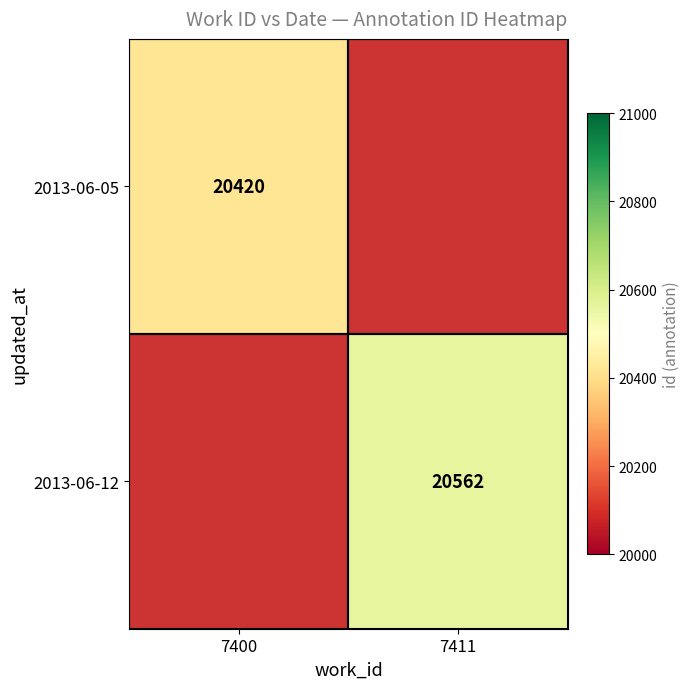

The value of 2013-06-05 at 7400 is 20420. True or false?

True